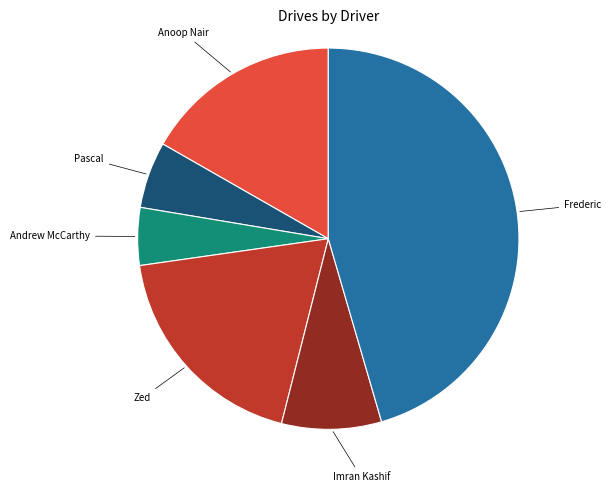

Does any single category account for the majority?

No